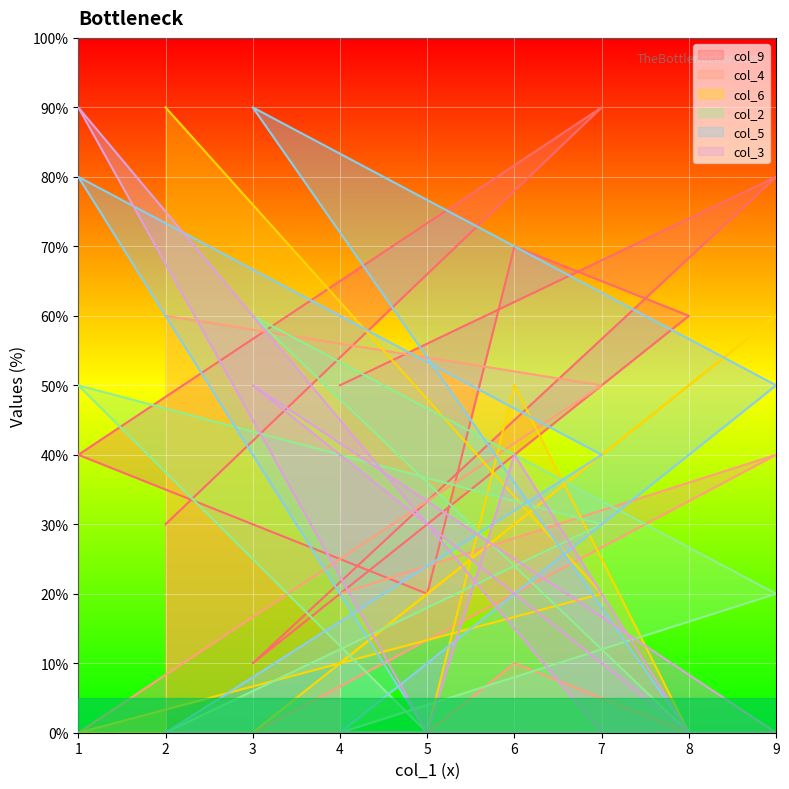

What is the average value of the col_3 series?

20